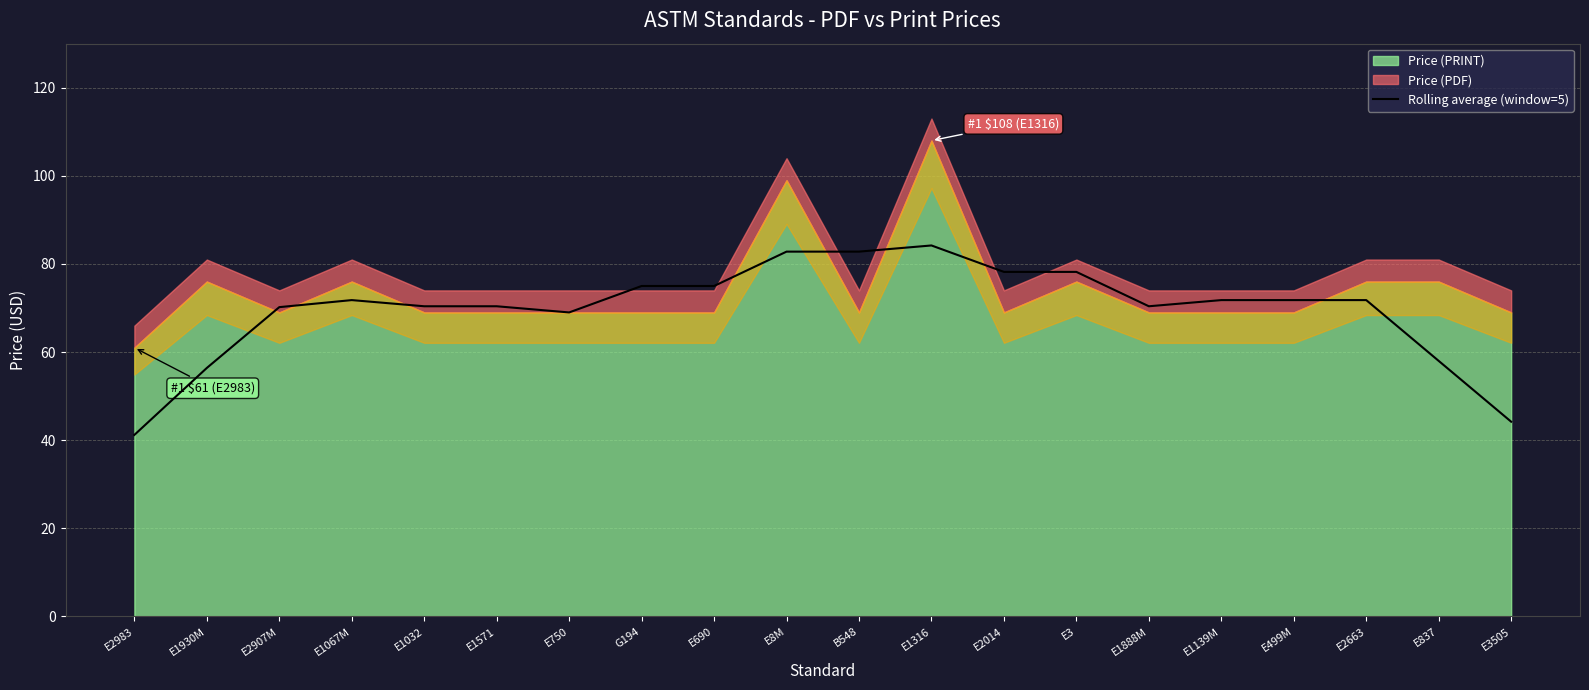

What position from the left is E690?

9